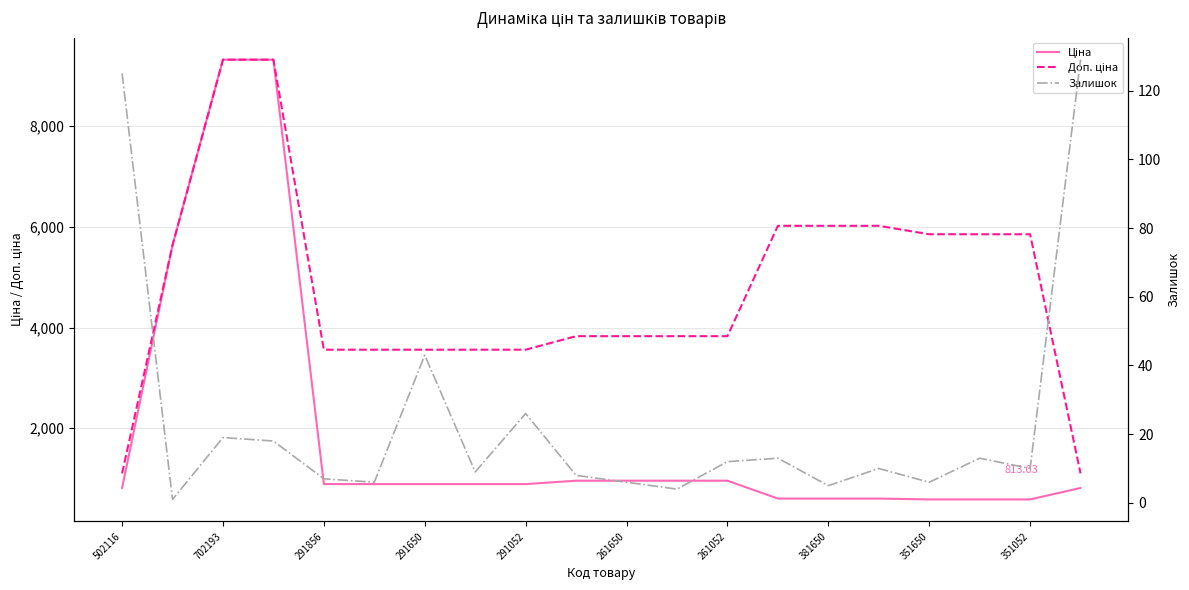

How many interior local peaks does the Залишок series have?

6